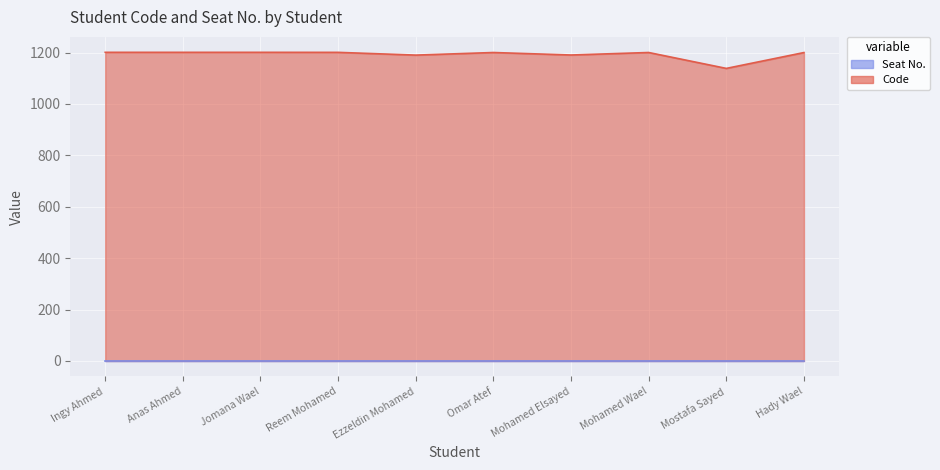

What is the label of the 9th point from the left?

Mostafa Sayed